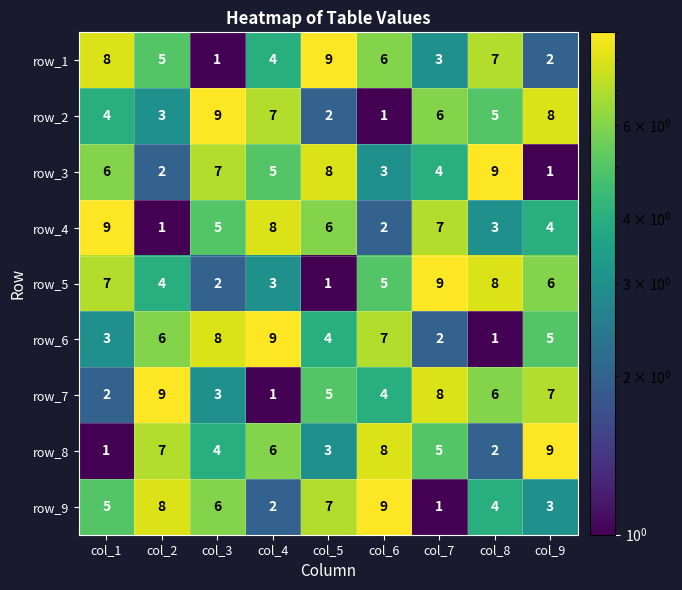

What is the sum of all row_6 values?

45